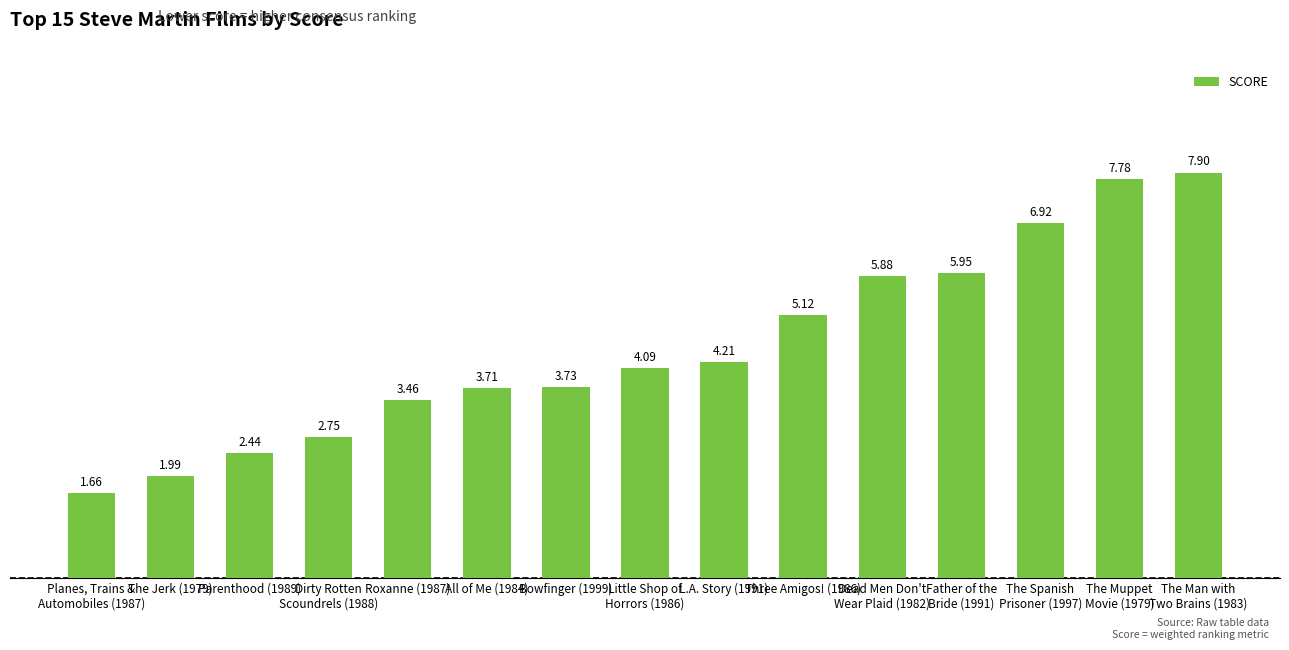

What is the difference between the maximum and minimum values?

6.2